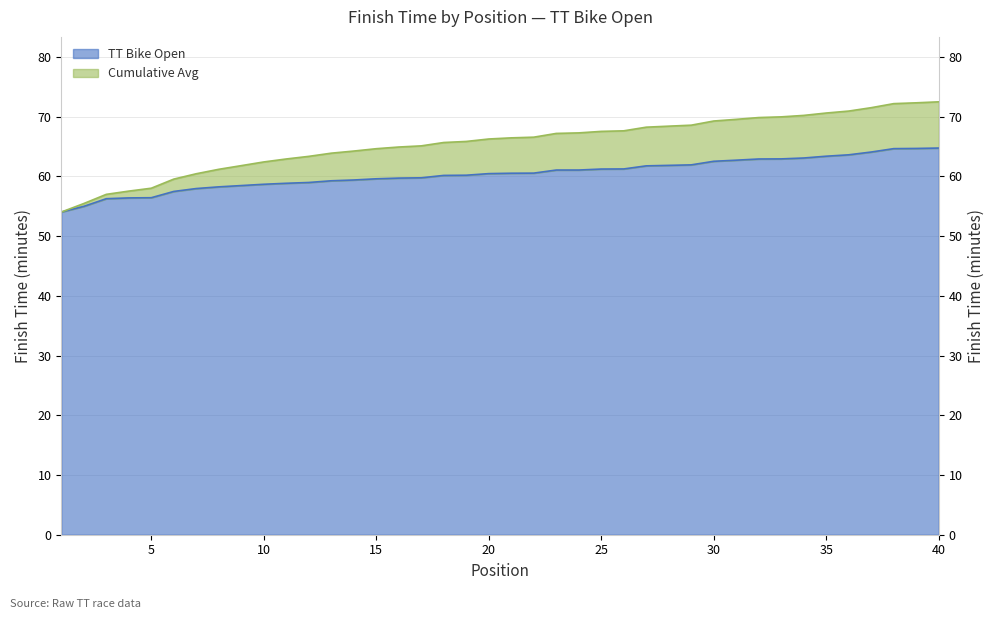

What are all the series names shown in the legend?

TT Bike Open, Cumulative Avg